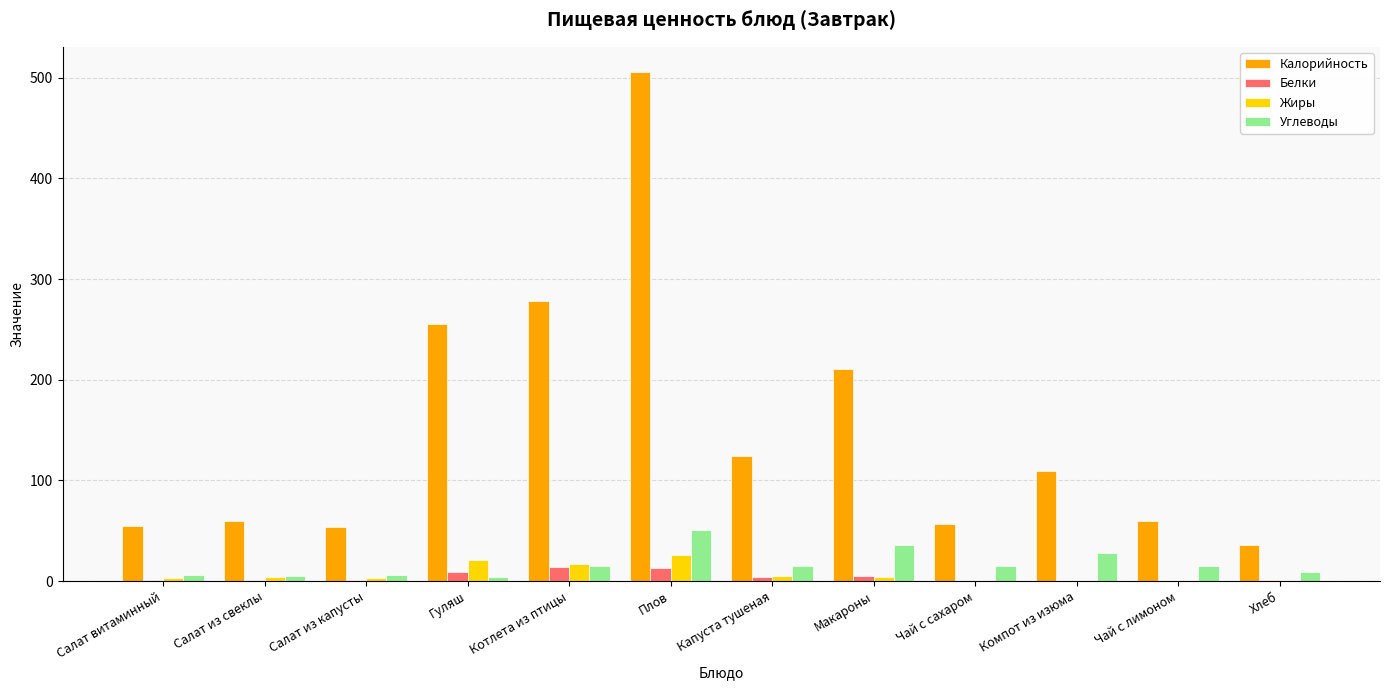

At which category is the sum across all series the highest?

Плов